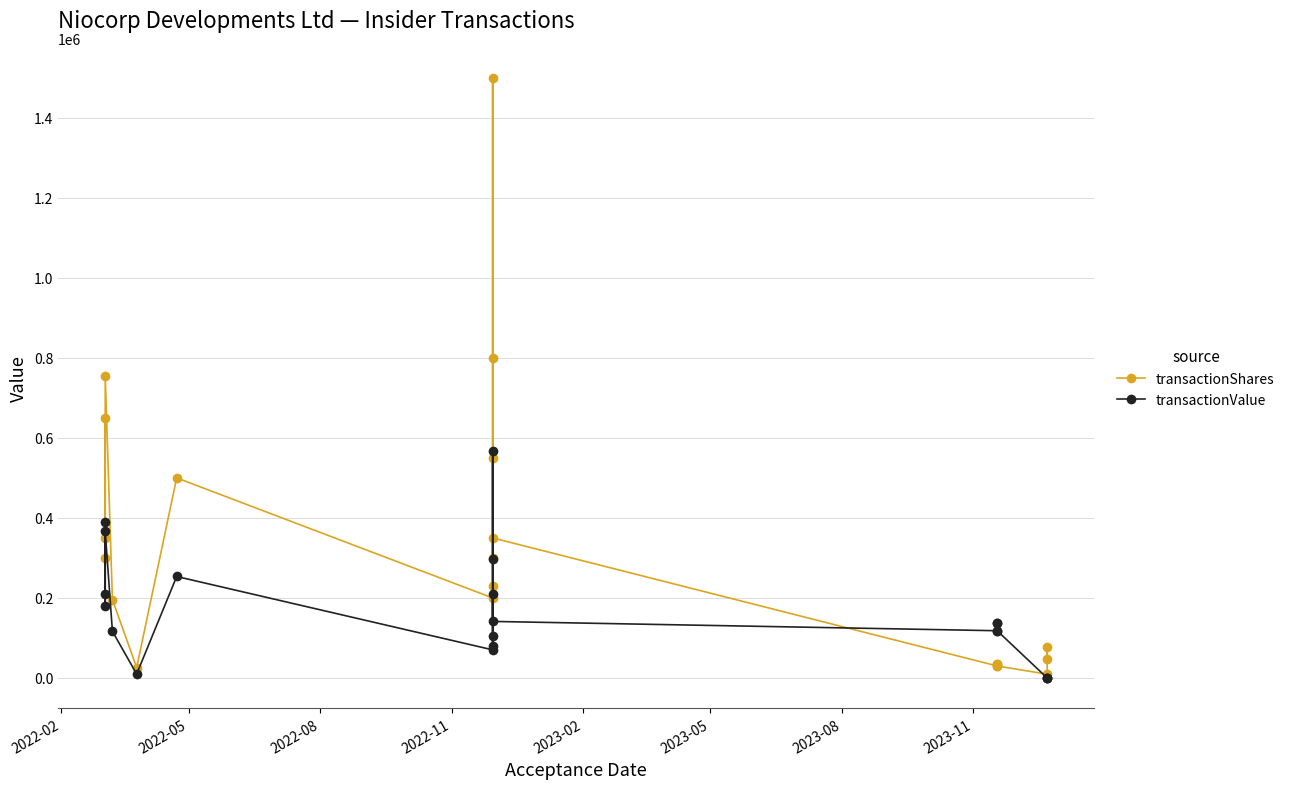

Rank the series by their maximum value, from lowest to highest.

transactionValue, transactionShares